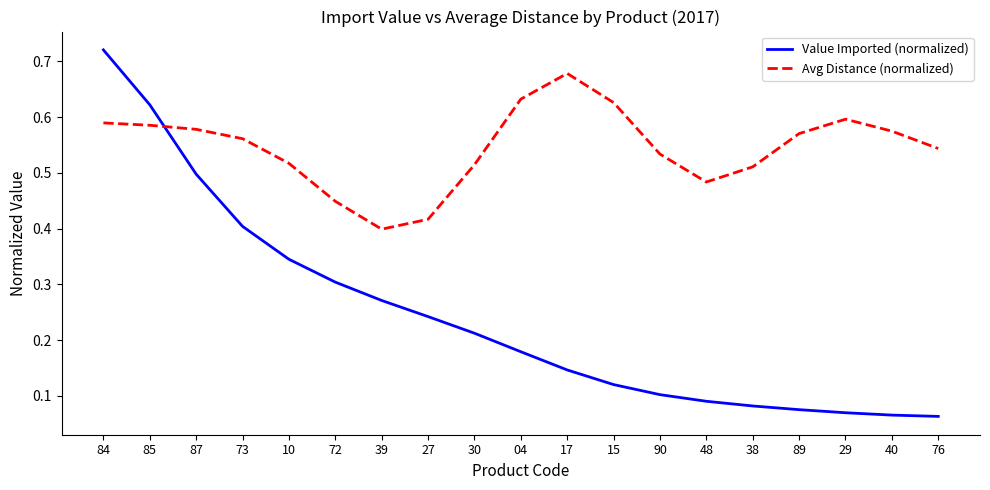

Does the chart display data point markers on the line(s)?

No